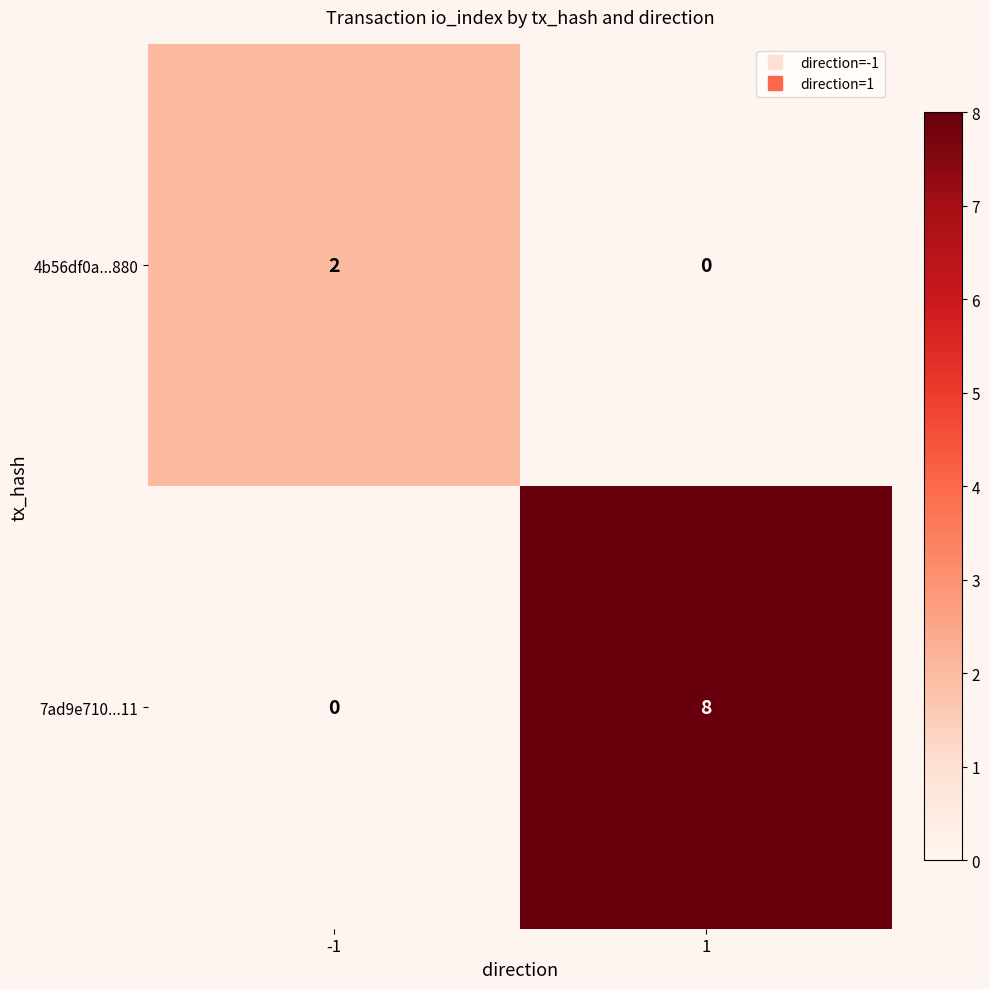

What is the difference between the highest and lowest values at -1?

2